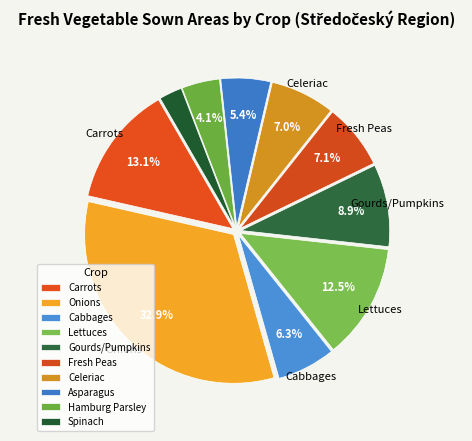

How many segments does this pie chart have?

10